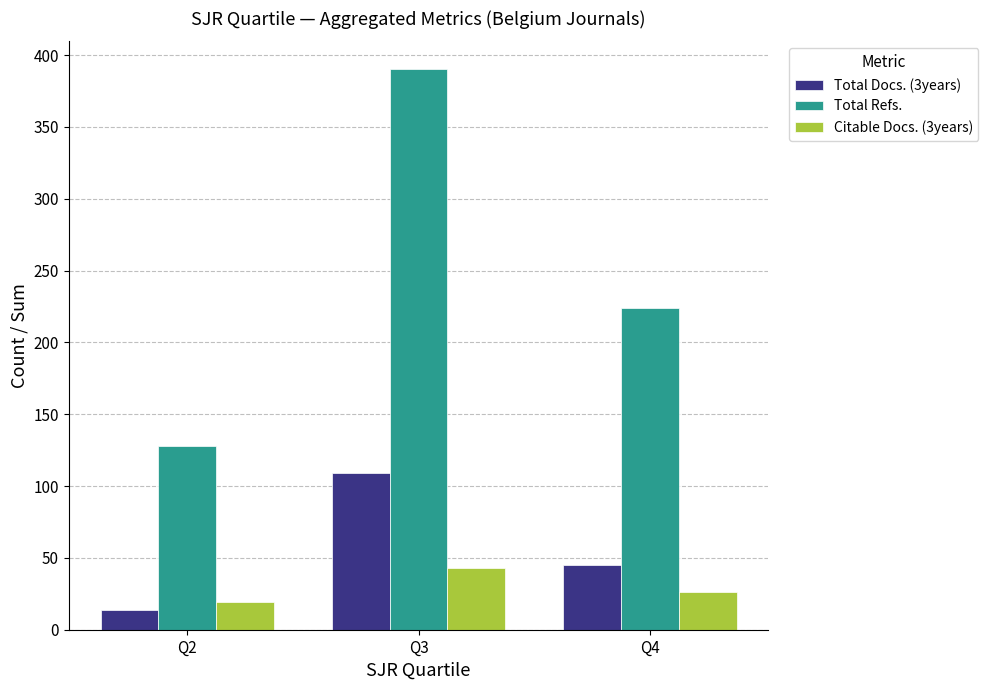

What is the spread (max minus min) of values at Q2?

114